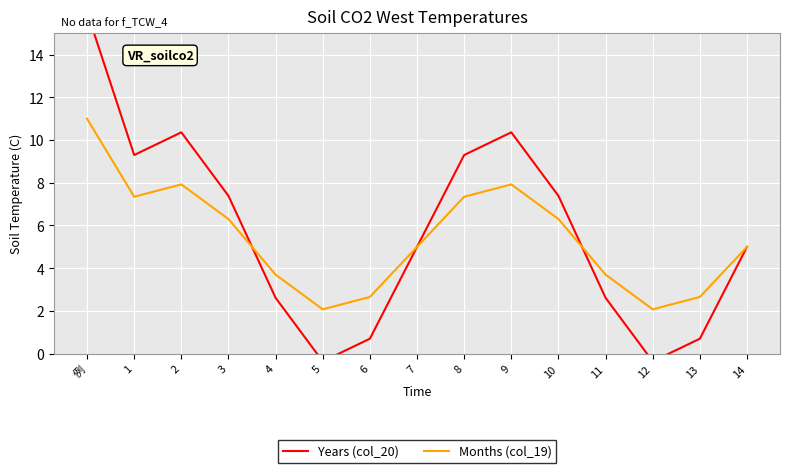

At which label does Months (col_19) first exceed 4?

例